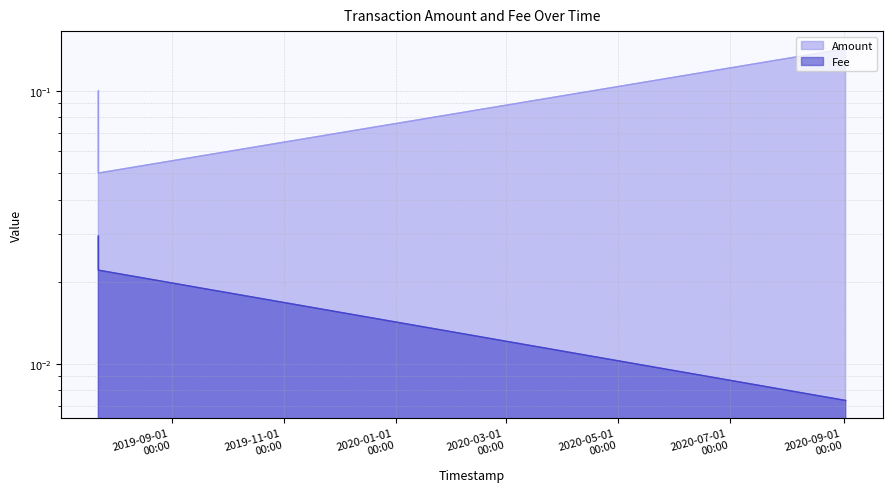

Is the value of Amount (line) at 2019-11-01
00:00 greater than the value of Fee (line) at 2019-11-01
00:00?

Yes